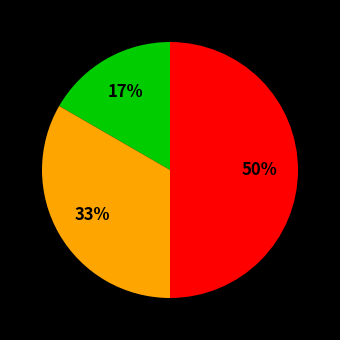

To the nearest percent, what is the average slice percentage?

33%